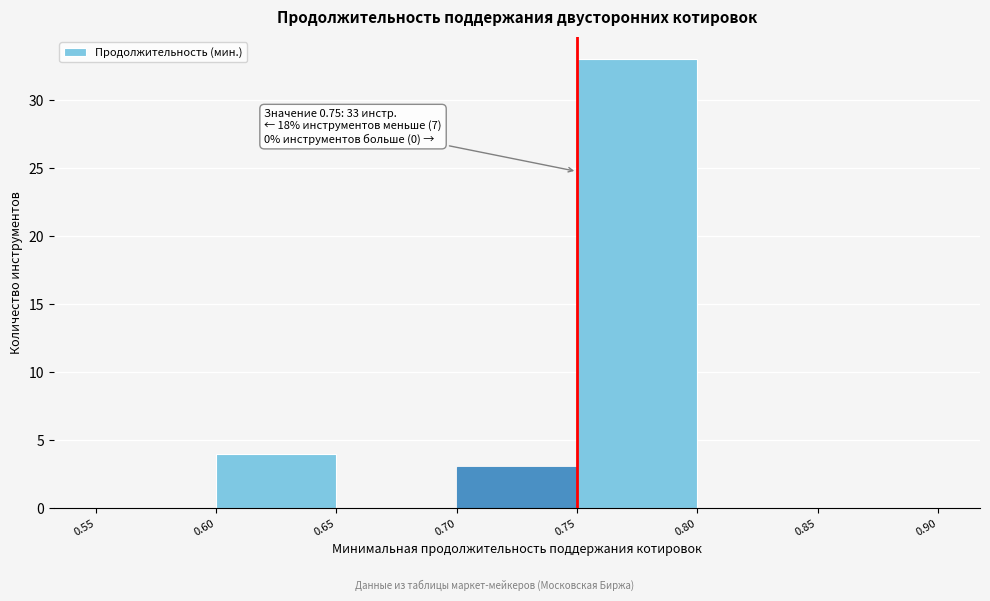

Over which range of the x-axis is the bar tallest?

0.75 to 0.80